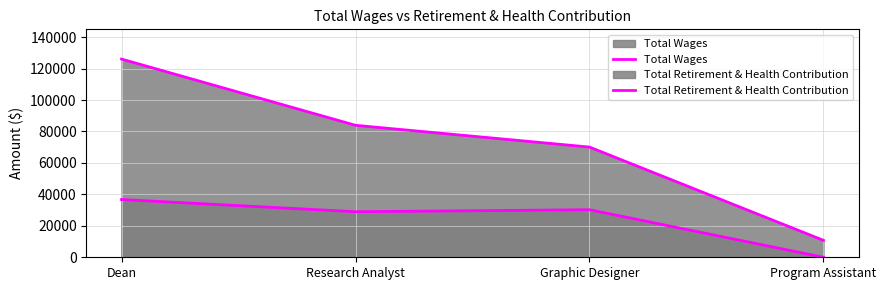

How many lines are shown in the chart?

2